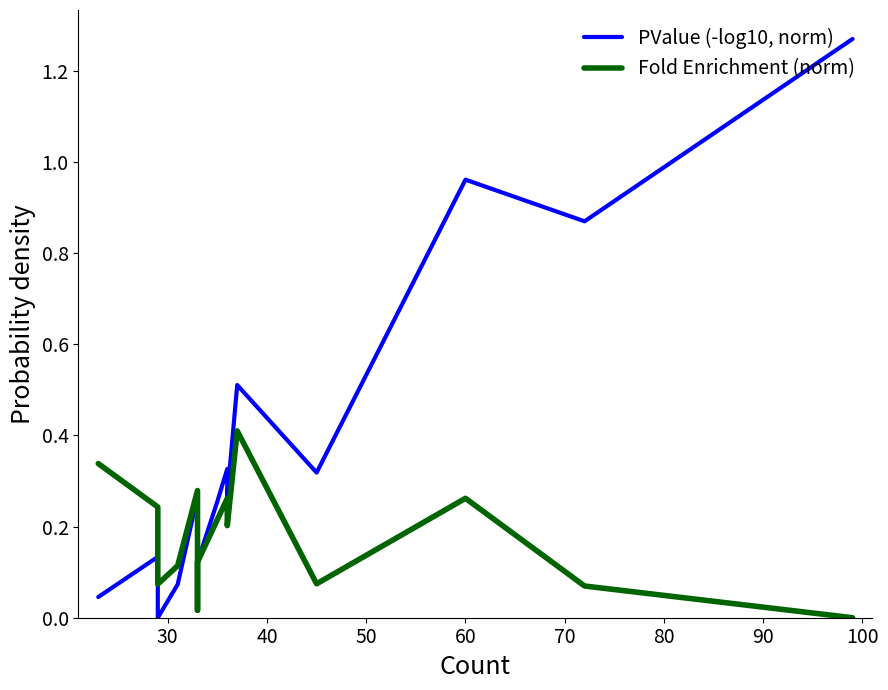

Does the chart display data point markers on the line(s)?

No